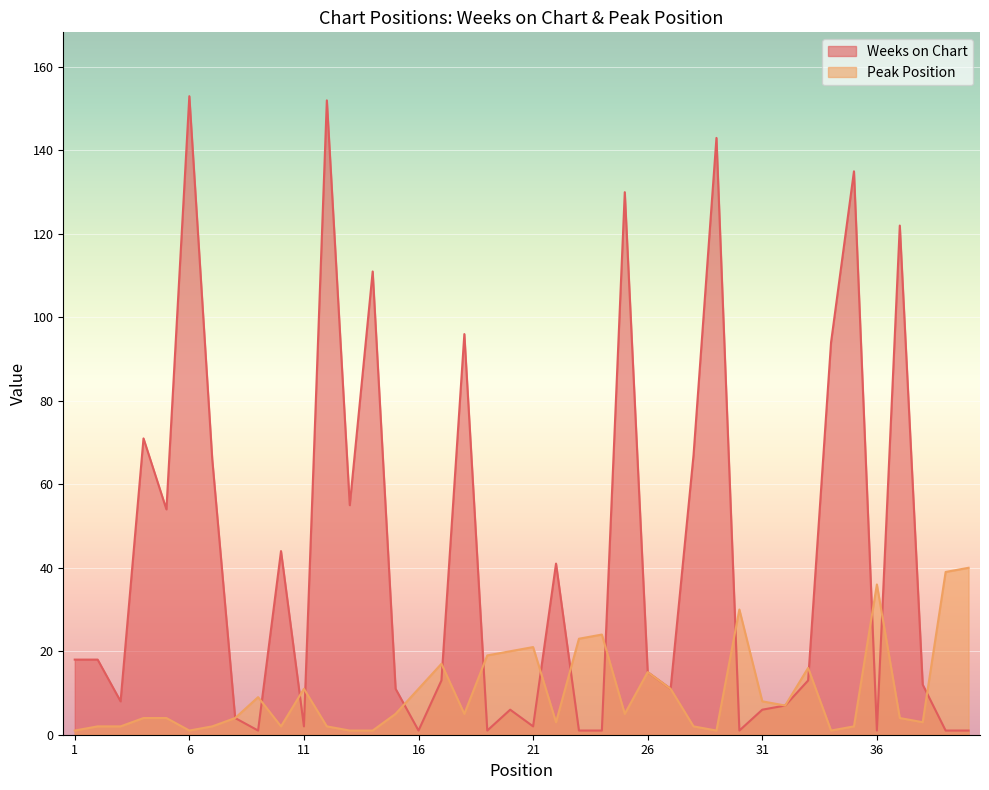

What is the difference between the highest and lowest values at 35?

133